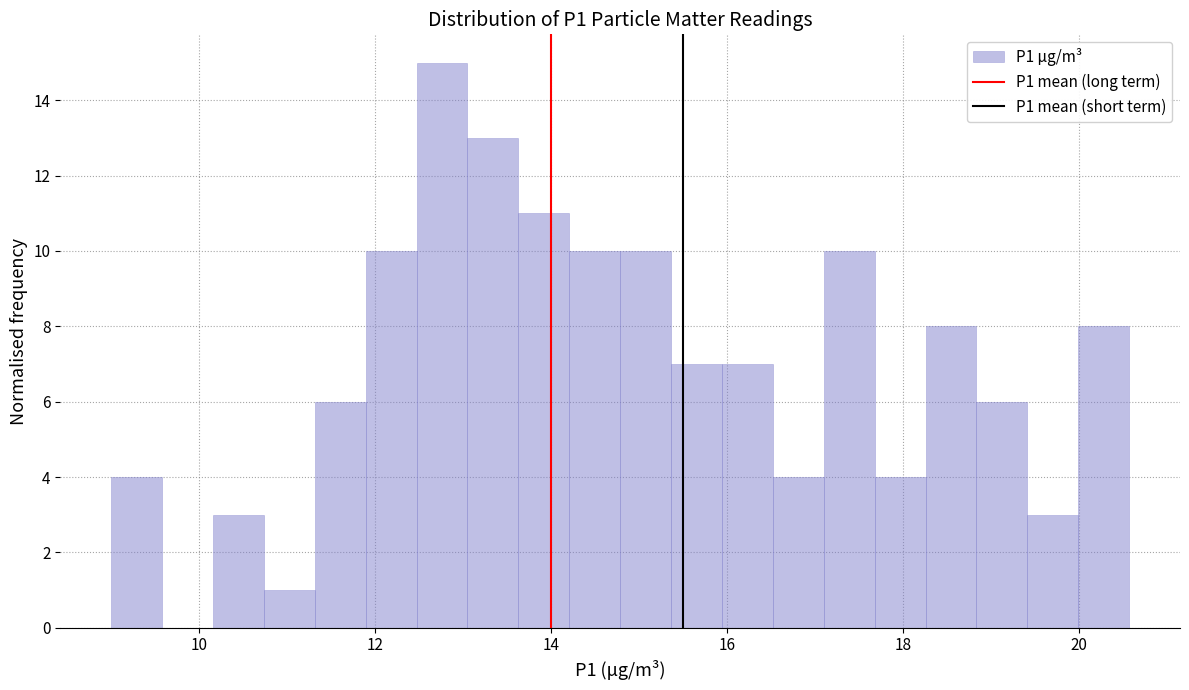

Read against the x-axis, roughly where is the centre of the tallest bar?

12.8